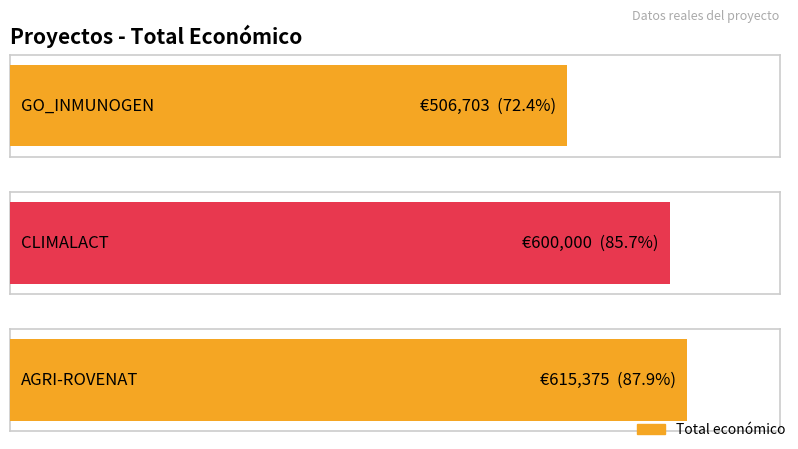

At which category does the chart reach its minimum across all series?

GO_INMUNOGEN